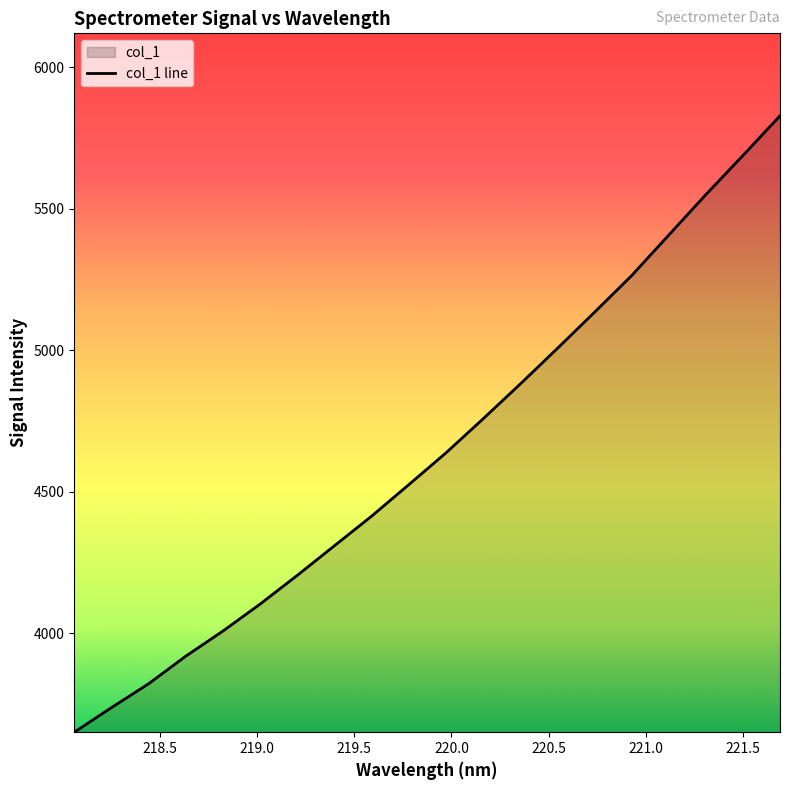

What is the average value?

4642.0